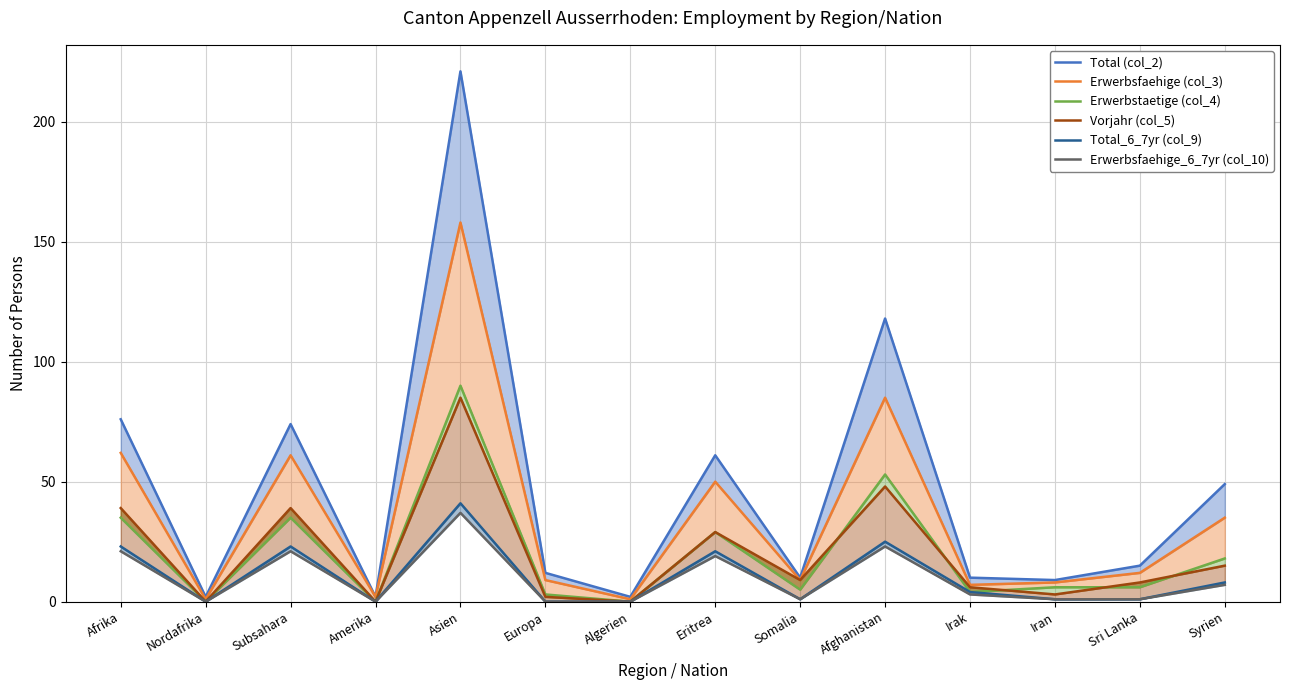

Rank the series by their maximum value, from lowest to highest.

Erwerbsfaehige_6_7yr (col_10), Total_6_7yr (col_9), Vorjahr (col_5), Erwerbstaetige (col_4), Erwerbsfaehige (col_3), Total (col_2)